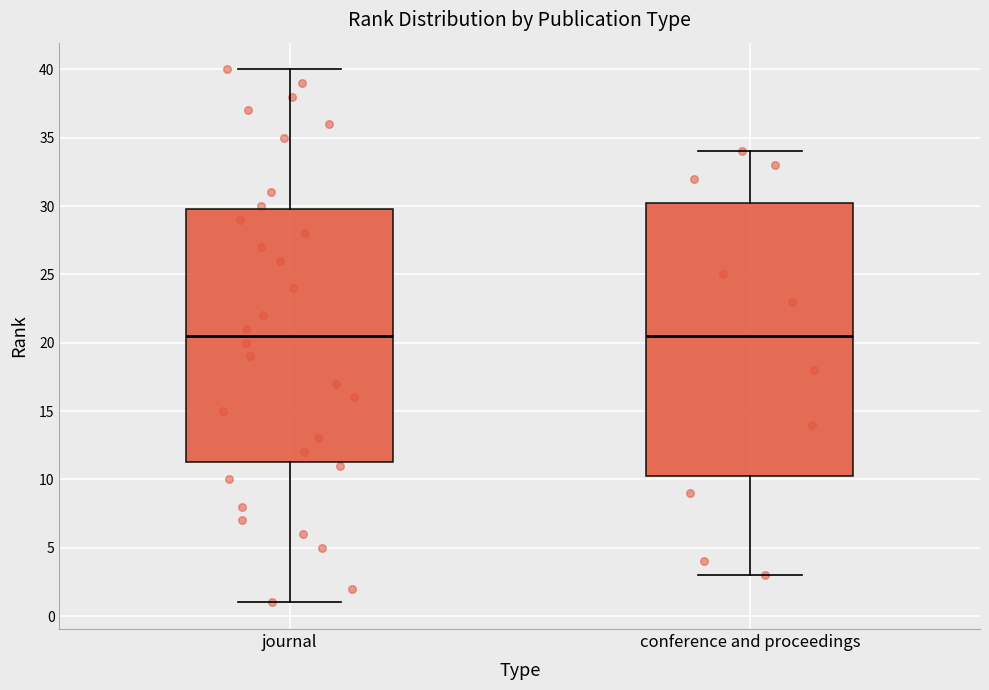

Reading left to right, transcribe this box plot: for each box, give where its median line is, the range the box spans, and where its two whiskers end, as read against the y-axis. The values are not printed on the chart, so give them approximately, as read against the axis.

journal: median 20.5, box 11.5 to 30.0, whiskers 1.0 to 40.0
conference and proceedings: median 20.5, box 10.5 to 30.5, whiskers 3.0 to 34.0